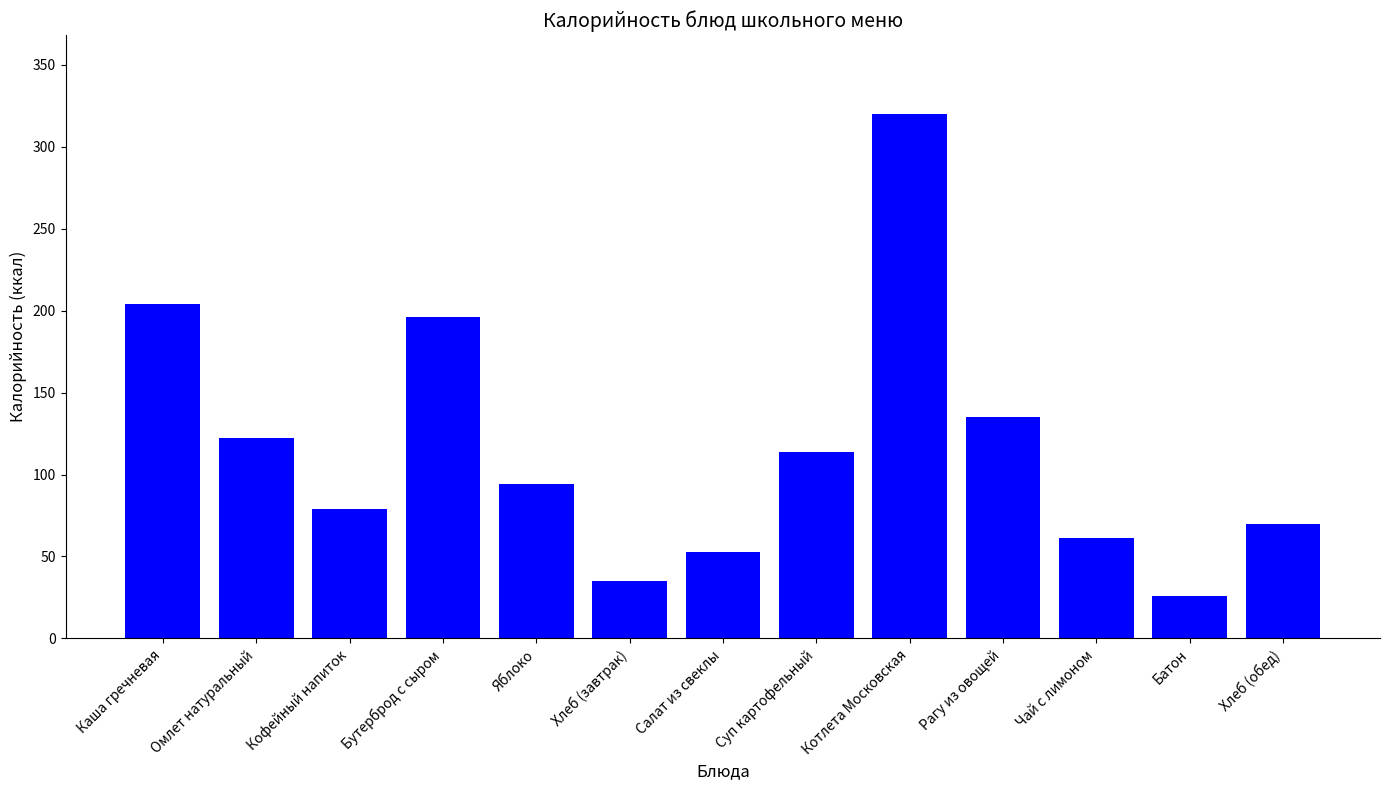

Is it true that the value at Кофейный напиток is 79?

True